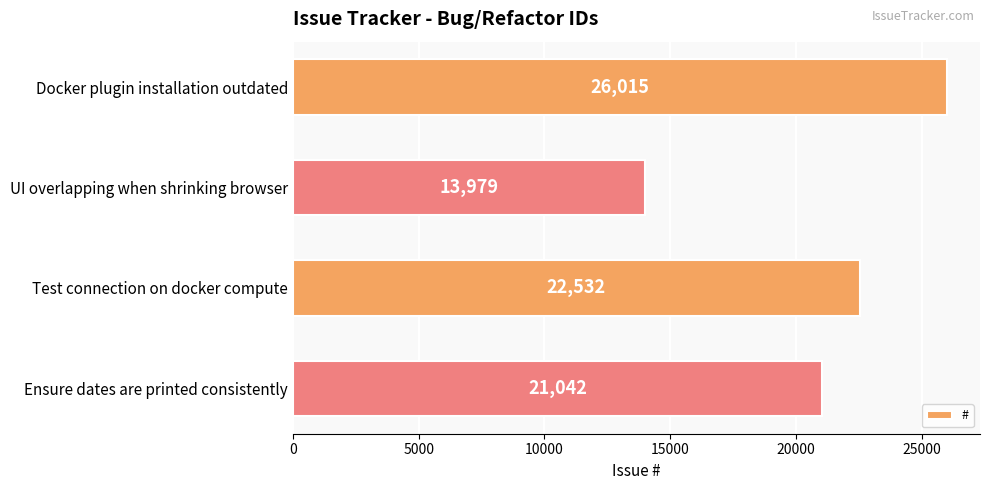

At which category does the chart reach its minimum across all series?

UI overlapping when shrinking browser